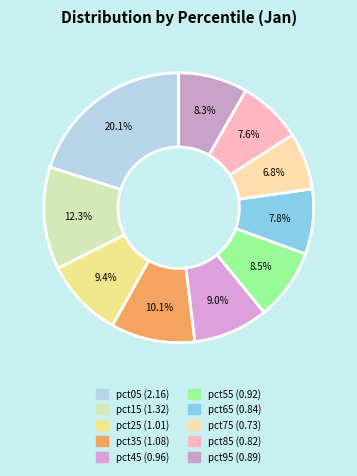

Which category has the biggest portion of the pie?

pct05